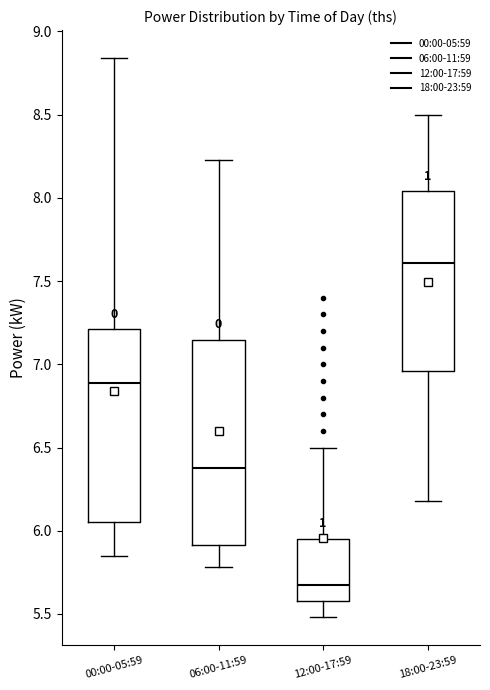

Reading left to right, read every box against the y-axis: the position of its median line, the range the box covers, and the ends of its whiskers. The values are not printed on the chart, so give them approximately, as read against the axis.

00:00-05:59: median 6.90, box 6.05 to 7.20, whiskers 5.85 to 8.85
06:00-11:59: median 6.40, box 5.90 to 7.15, whiskers 5.80 to 8.25
12:00-17:59: median 5.70, box 5.60 to 5.95, whiskers 5.50 to 6.50
18:00-23:59: median 7.60, box 6.95 to 8.05, whiskers 6.20 to 8.50